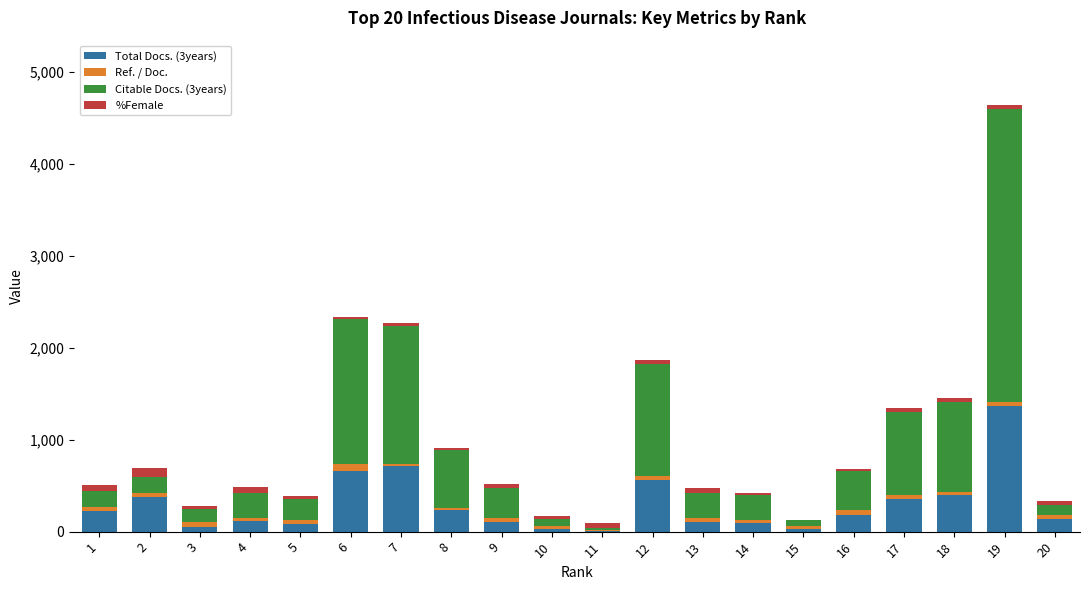

At which category is the sum across all series the highest?

19